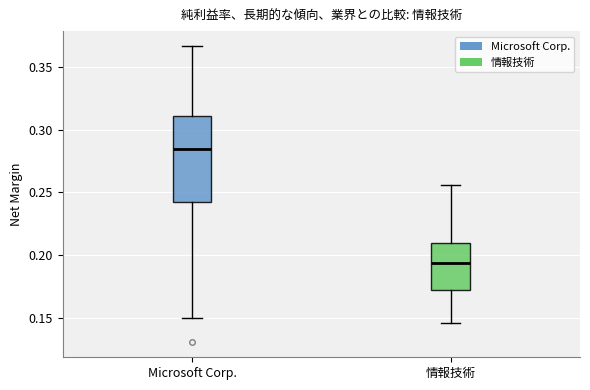

Comparing the boxes themselves (not the whiskers), which one is the tallest?

Microsoft Corp.